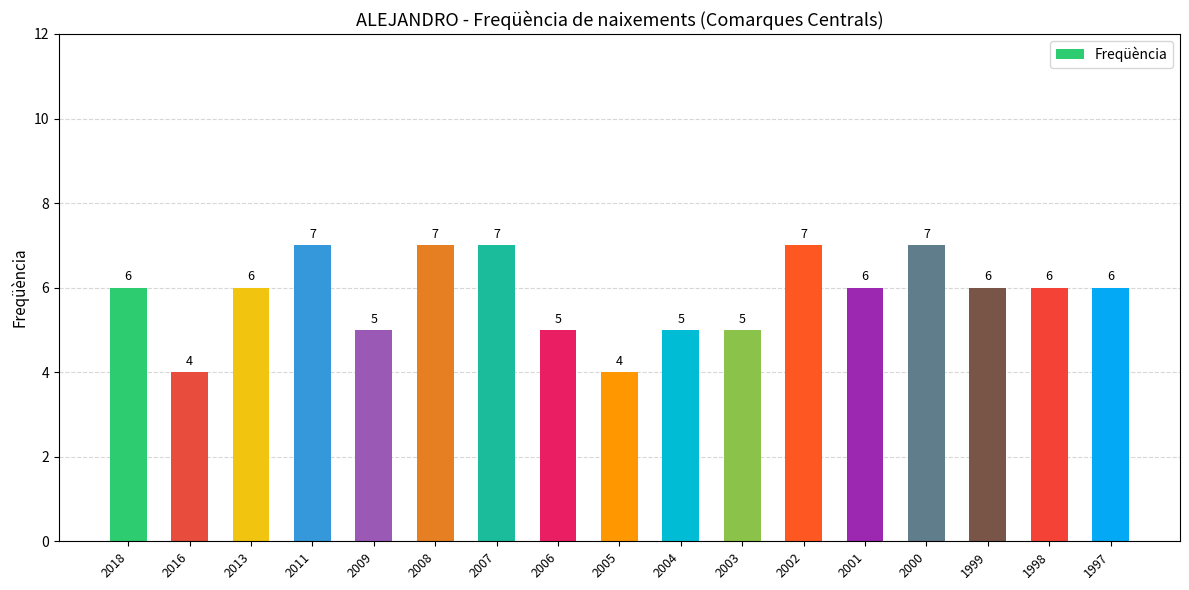

What is the value of the 7th bar from the left?

7